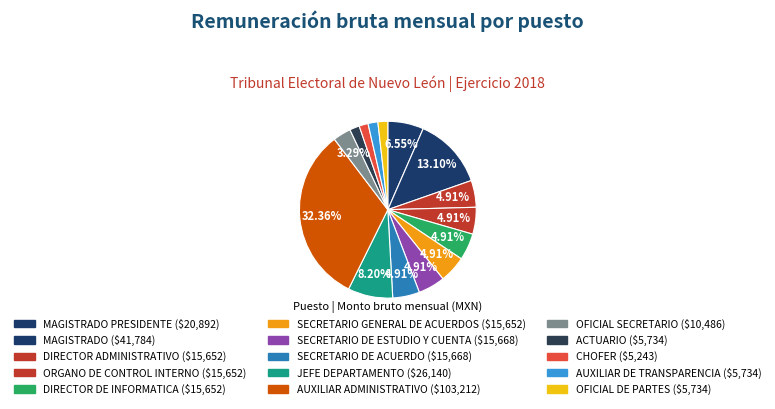

How many slices are in this pie chart?

15